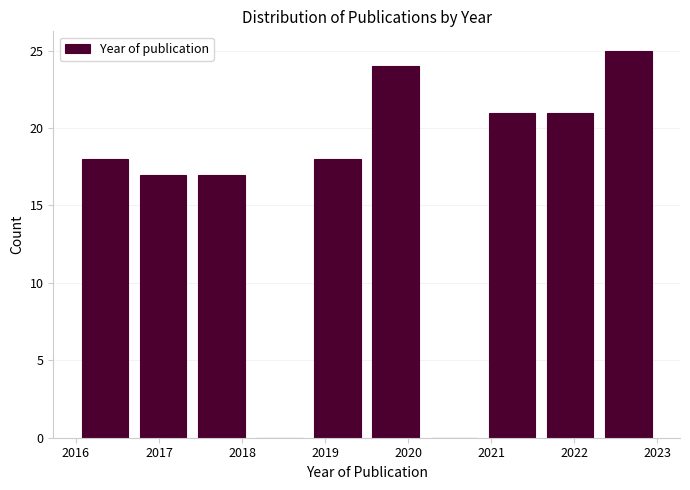

How tall is the bar that spans 2016.0 to 2016.7 on the x-axis? The values are not printed on the chart, so give them approximately, as read against the axis.

18